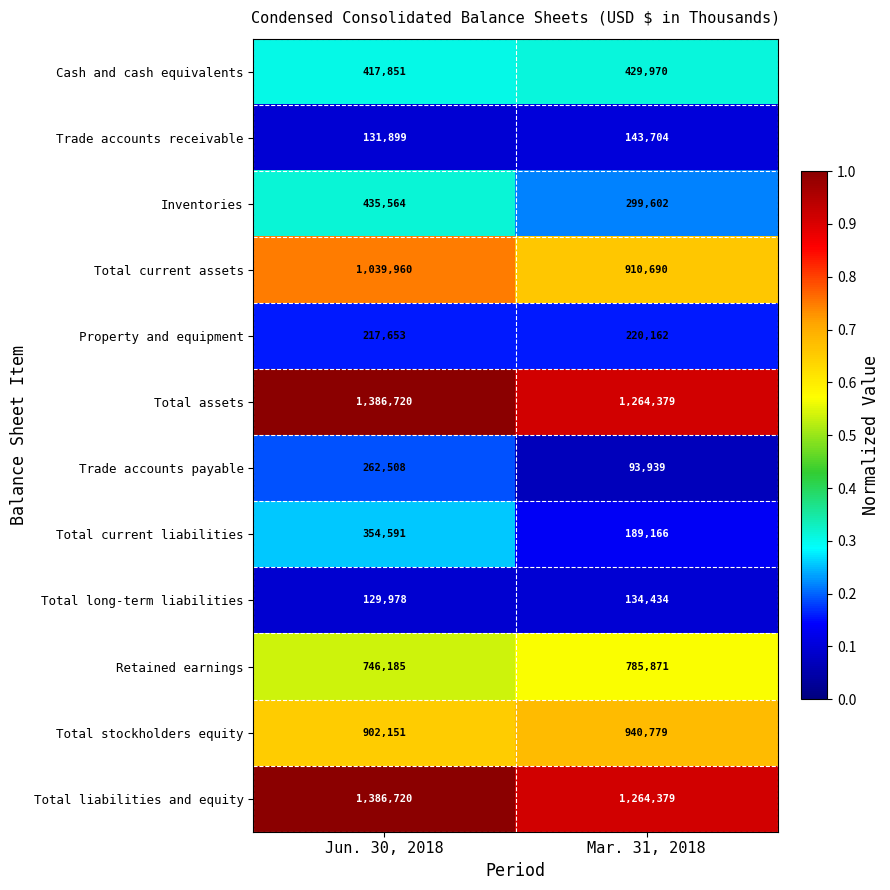

Which series has the widest spread of values?

Trade accounts payable